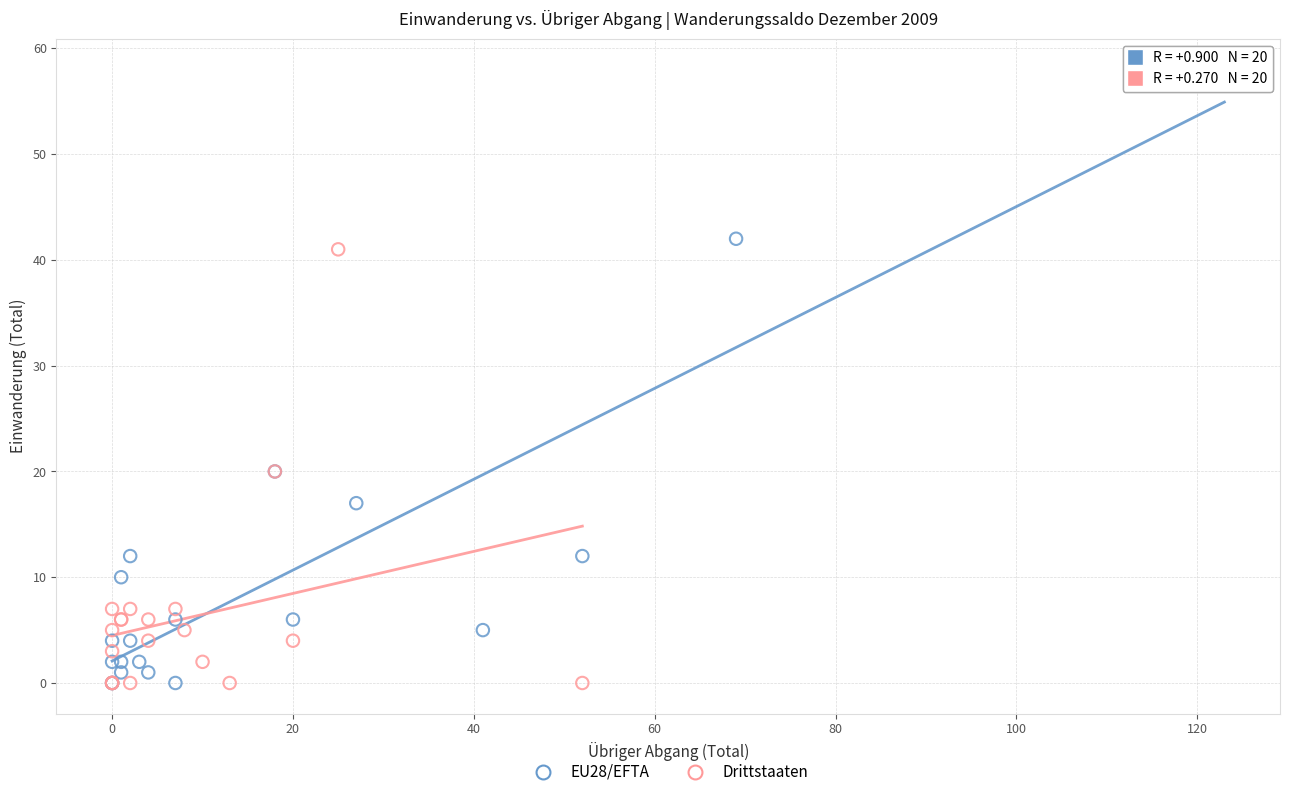

Which series has the largest Y range (max minus min)?

EU28/EFTA